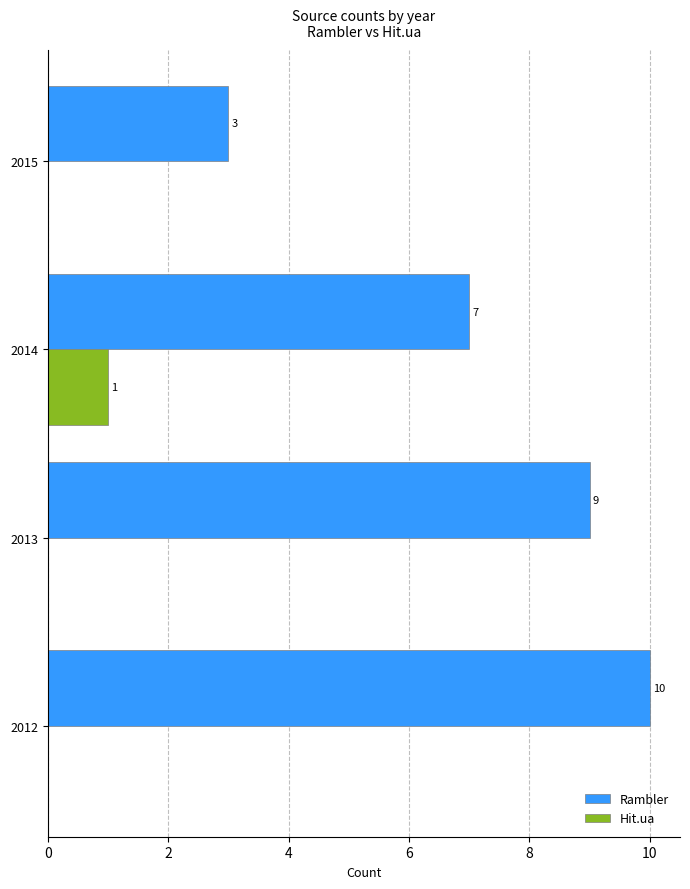

What is the total value across all series at 2015?

3